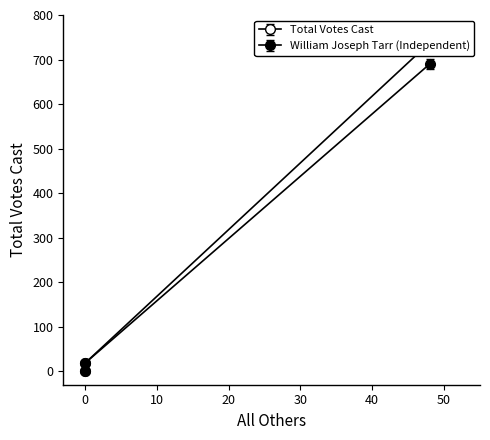

Which has a higher value, 0 or 48?

48